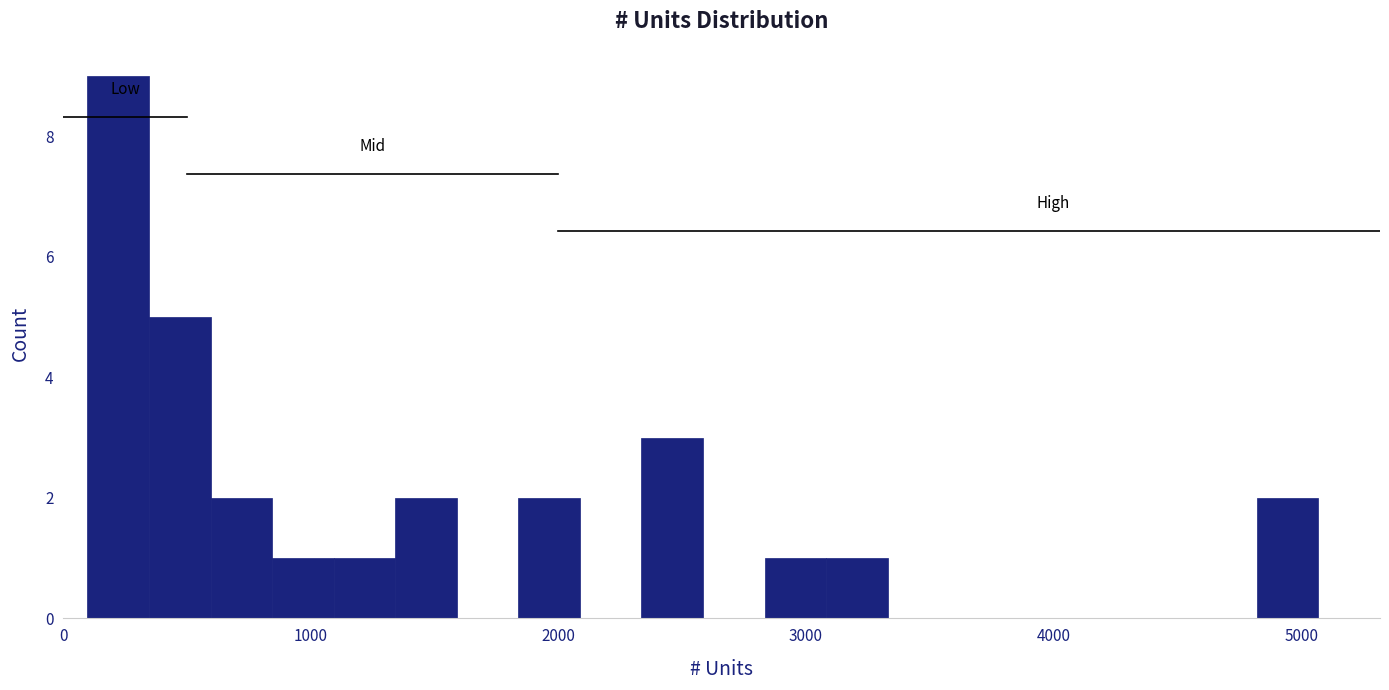

Around what value on the x-axis is the tallest bar? Give the approximate position of its centre, as read against the axis.

200